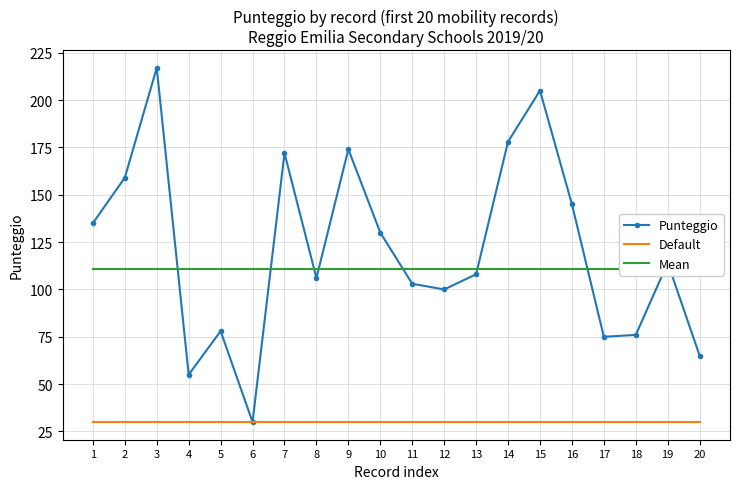

What is the average value of the Punteggio series?

121